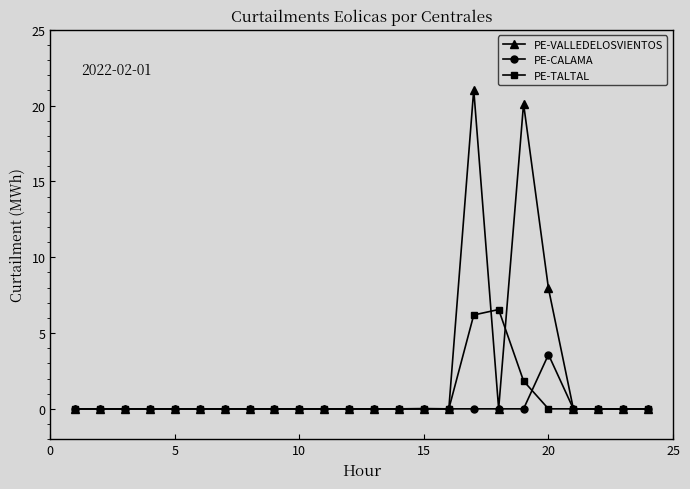

Which series has the largest total across all categories?

PE-VALLEDELOSVIENTOS